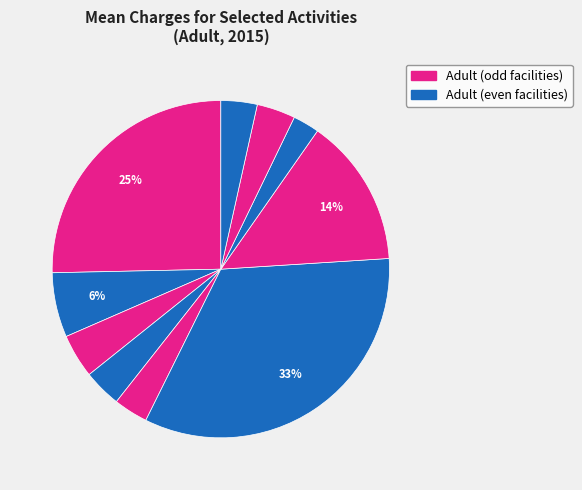

How many slices are in this pie chart?

10